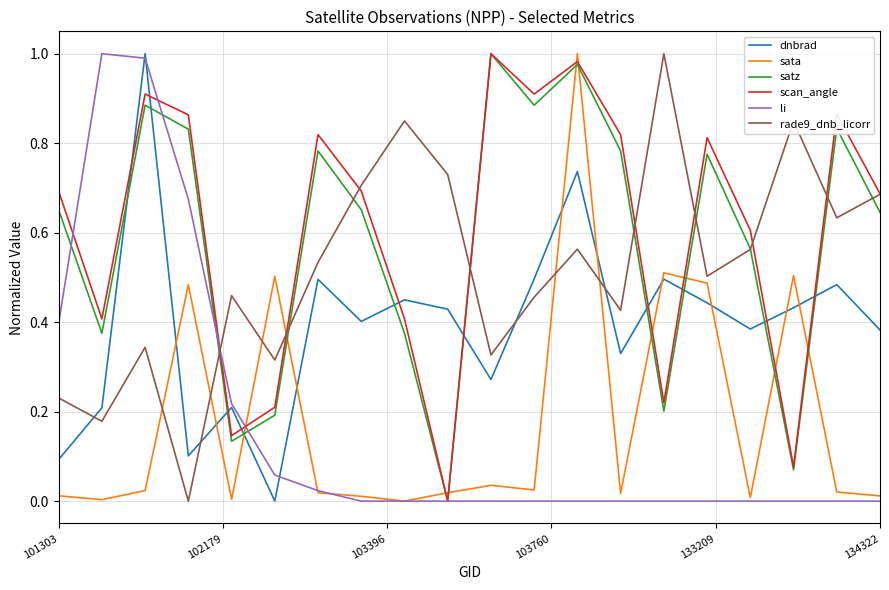

Which series ends up on top after the final intersection of sata and dnbrad?

dnbrad